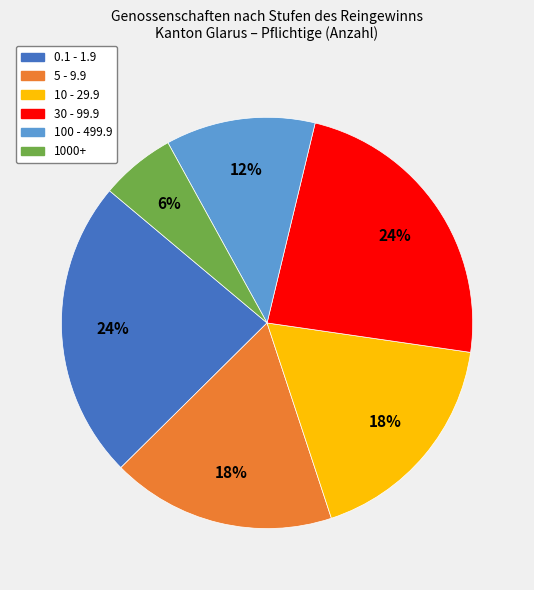

Is there any slice that represents more than half of the pie?

No